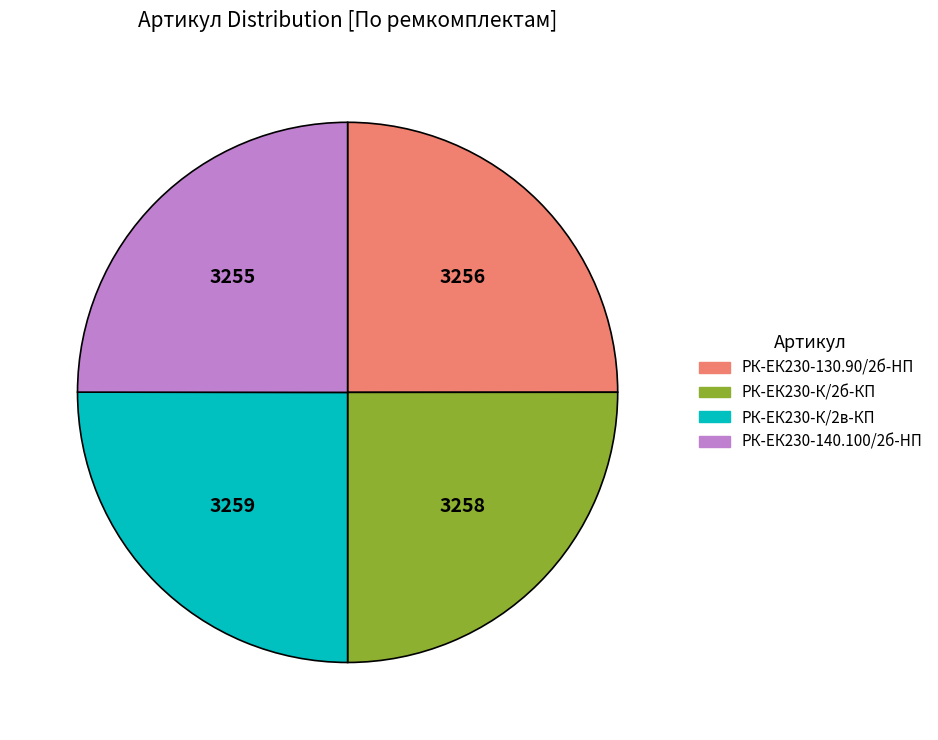

Is there any slice that represents more than half of the pie?

No